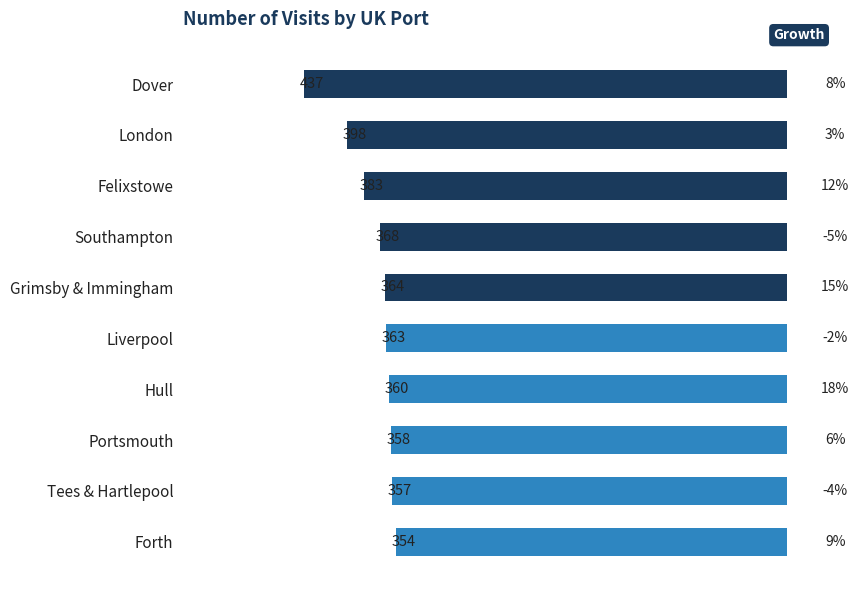

List the labels in order of value, largest first.

Dover, London, Felixstowe, Southampton, Grimsby & Immingham, Liverpool, Hull, Portsmouth, Tees & Hartlepool, Forth